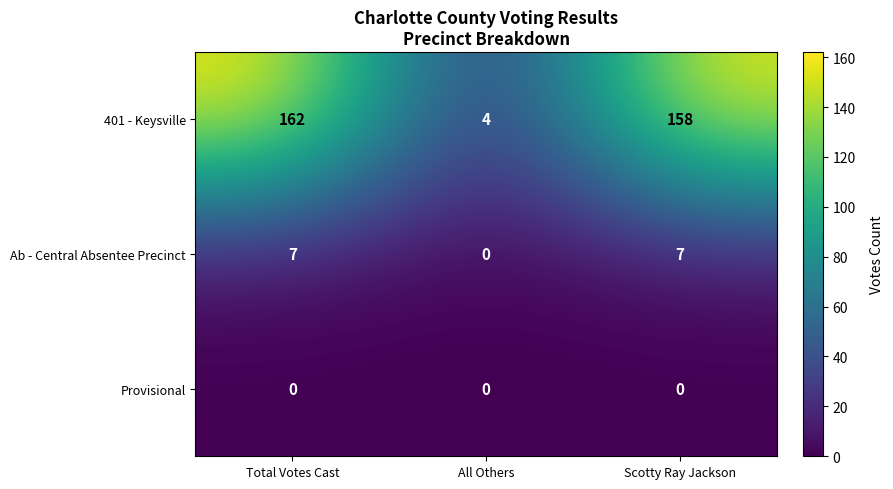

What is the maximum value shown in the chart?

162